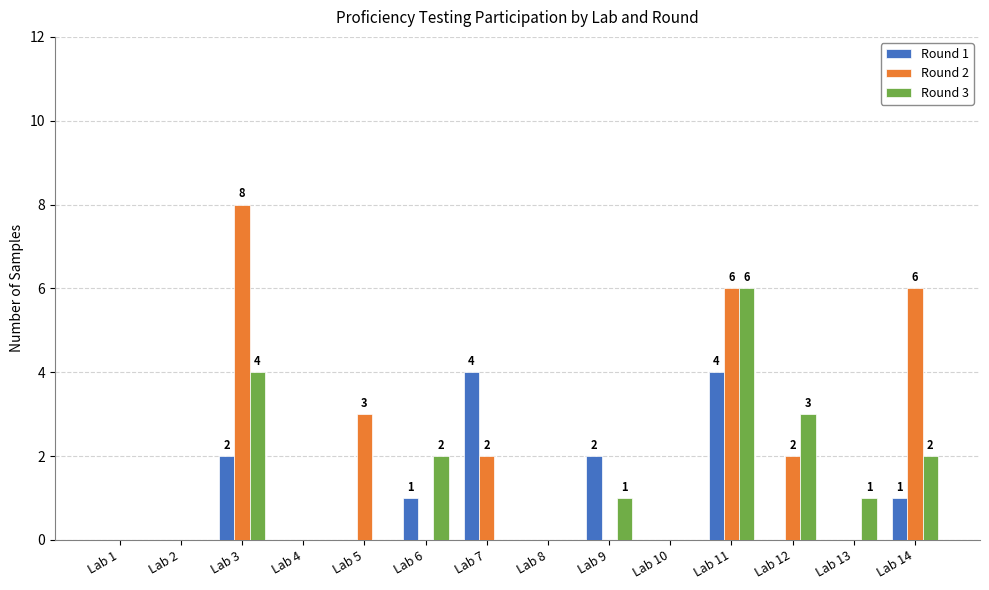

Reading left to right, transcribe all the data shown in this chart.

Round 1: Lab 1=0	Lab 2=0	Lab 3=2	Lab 4=0	Lab 5=0	Lab 6=1	Lab 7=4	Lab 8=0	Lab 9=2	Lab 10=0	Lab 11=4	Lab 12=0	Lab 13=0	Lab 14=1
Round 2: Lab 1=0	Lab 2=0	Lab 3=8	Lab 4=0	Lab 5=3	Lab 6=0	Lab 7=2	Lab 8=0	Lab 9=0	Lab 10=0	Lab 11=6	Lab 12=2	Lab 13=0	Lab 14=6
Round 3: Lab 1=0	Lab 2=0	Lab 3=4	Lab 4=0	Lab 5=0	Lab 6=2	Lab 7=0	Lab 8=0	Lab 9=1	Lab 10=0	Lab 11=6	Lab 12=3	Lab 13=1	Lab 14=2